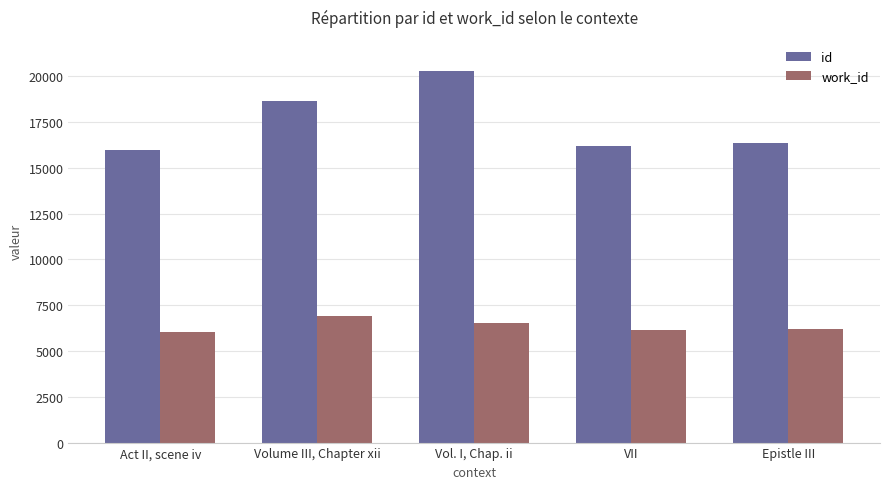

Which label corresponds to the largest value in the chart?

Vol. I, Chap. ii